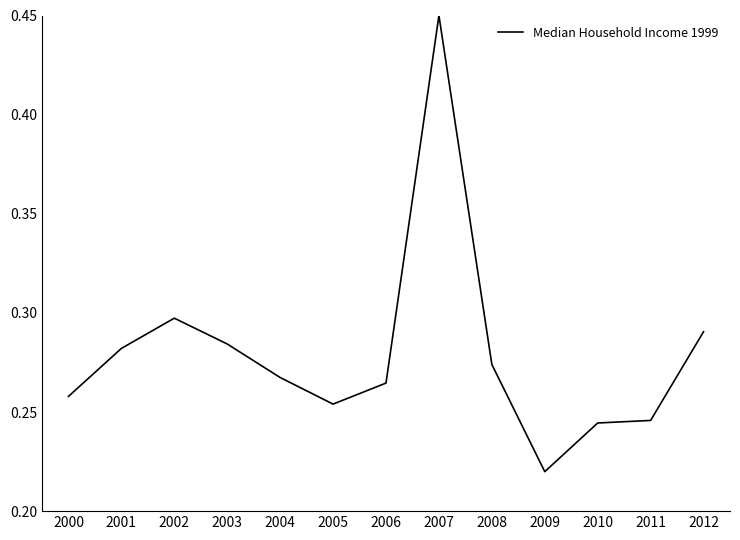

At which label is the value closest to 0?

2009